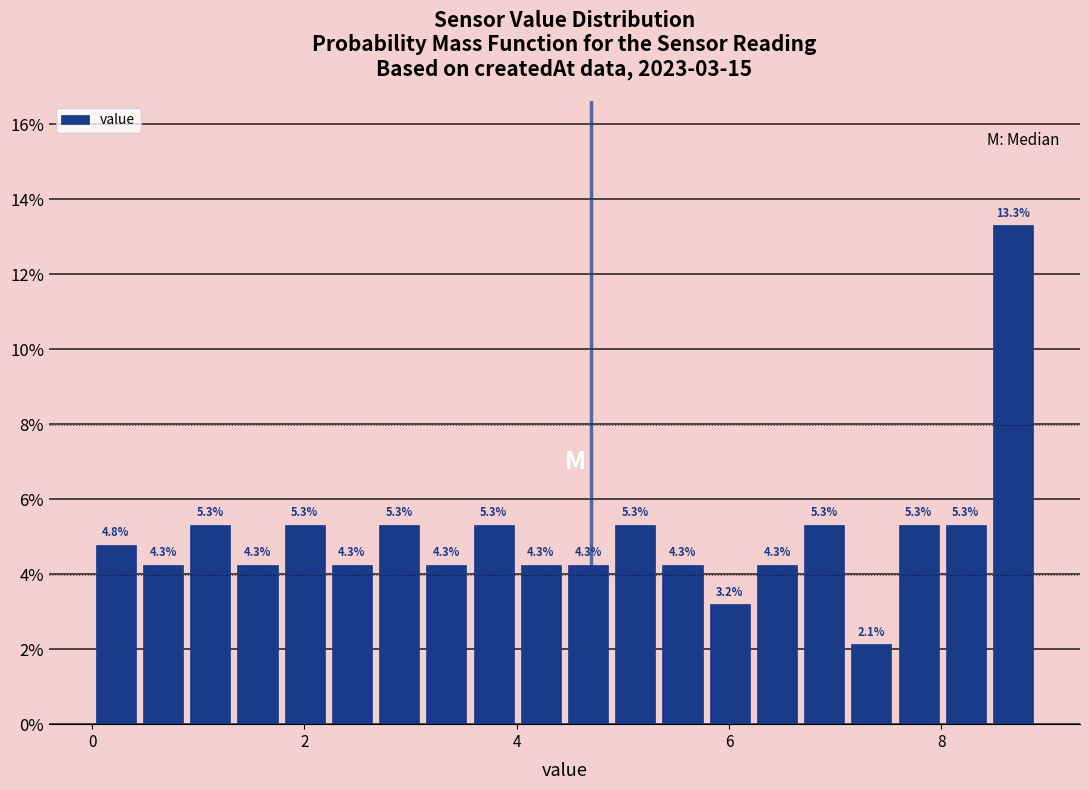

Read against the x-axis, roughly where is the centre of the tallest bar?

8.6